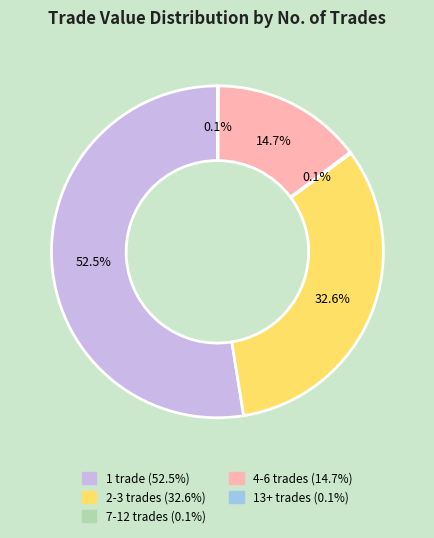

Is there a majority slice in this chart?

Yes